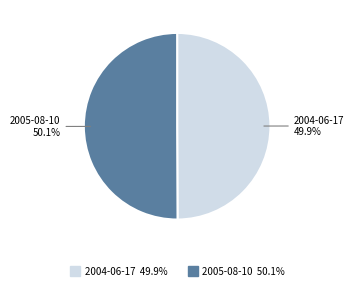

What is the total percentage of 2005-08-10 and 2004-06-17?

100.0%